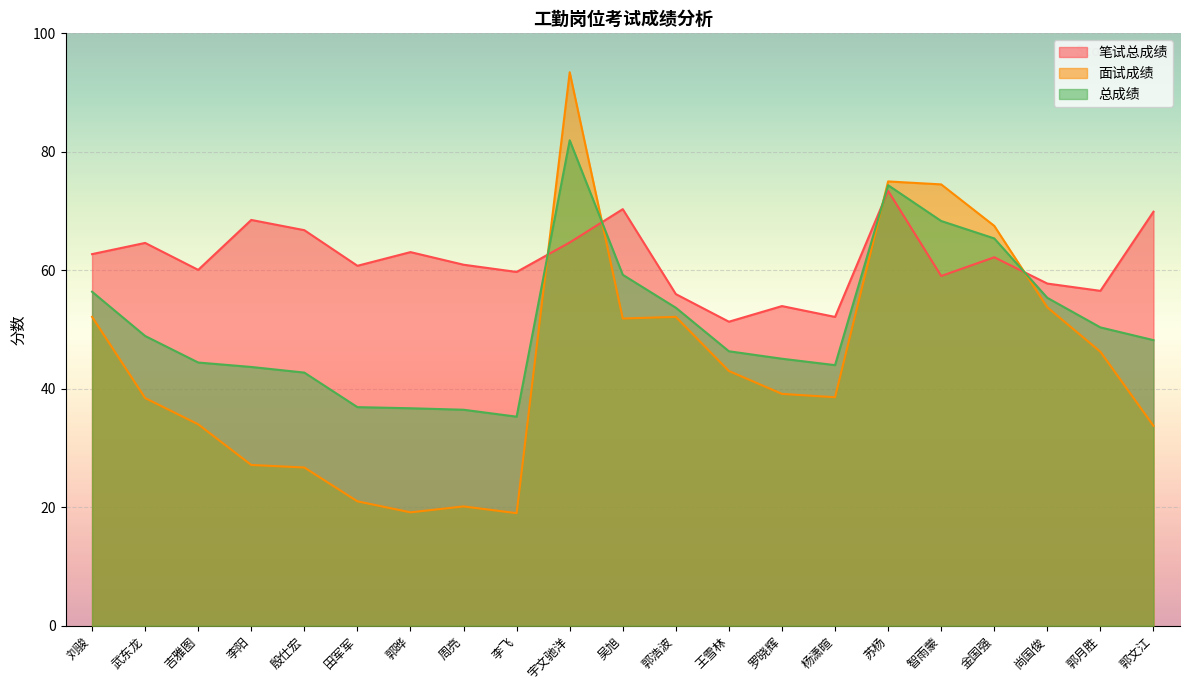

How many data points does each series have?

21